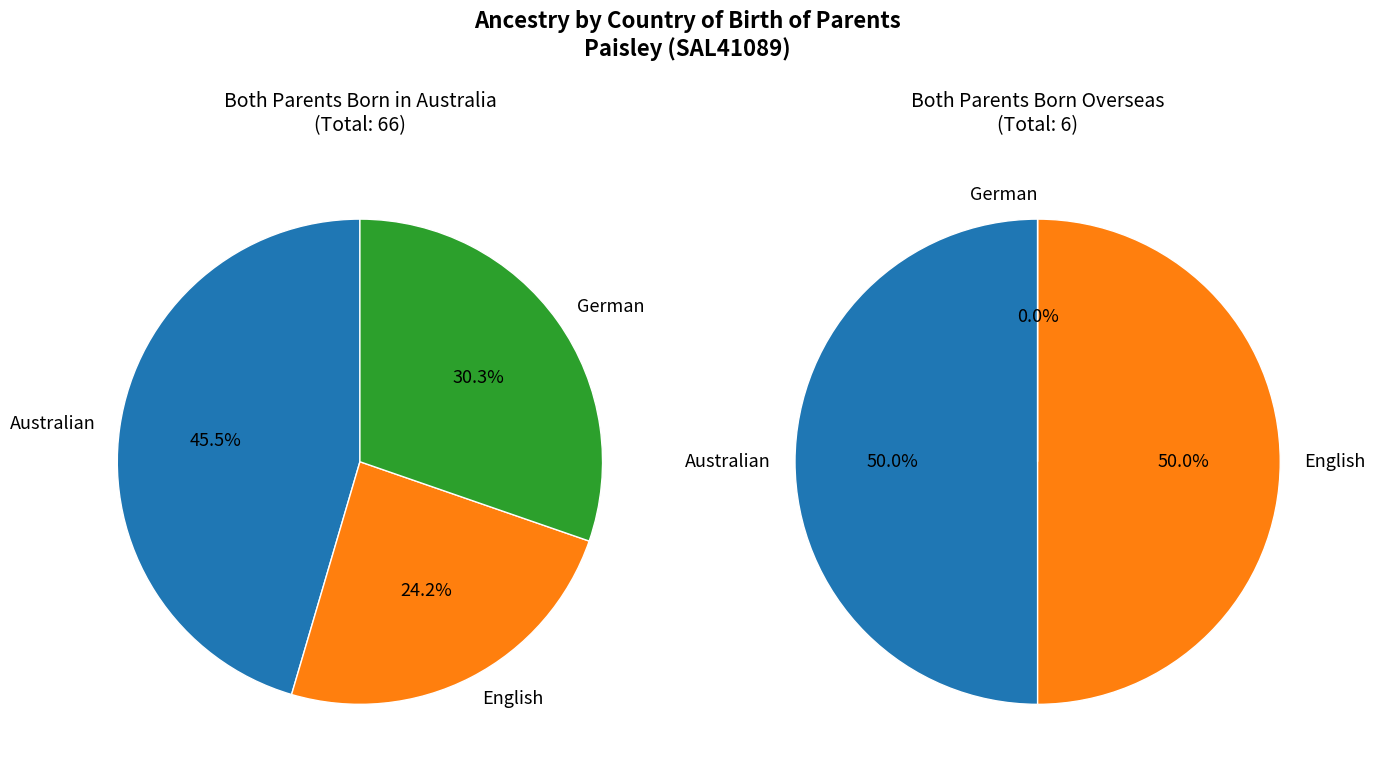

Is there a majority slice in this chart?

No